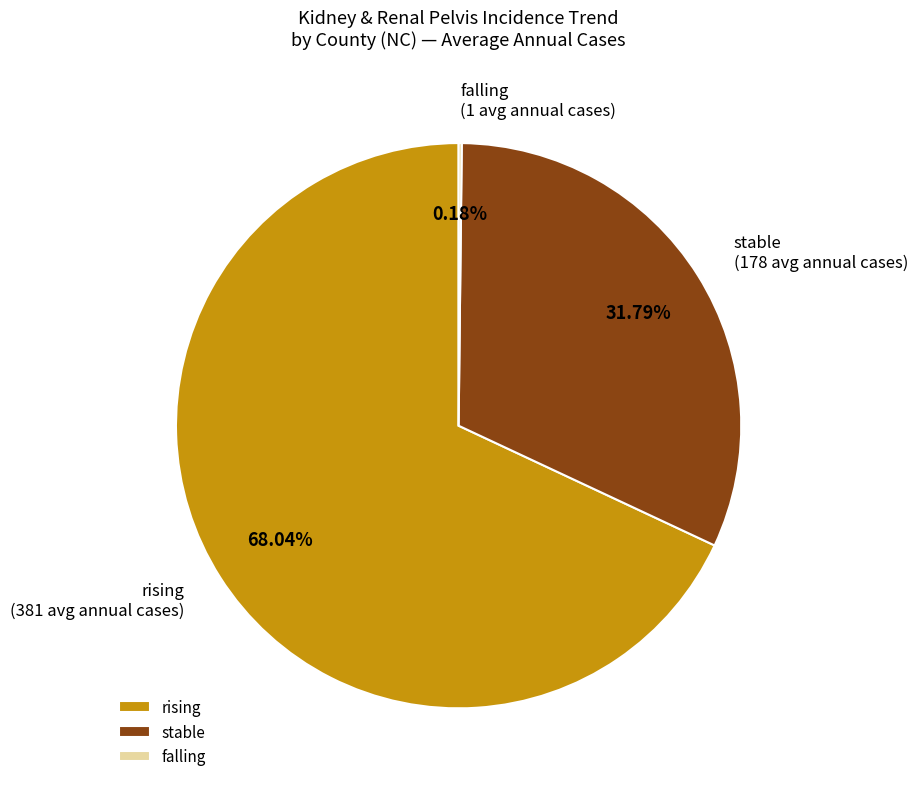

What is the ratio of the value at stable to the value at rising?

0.5